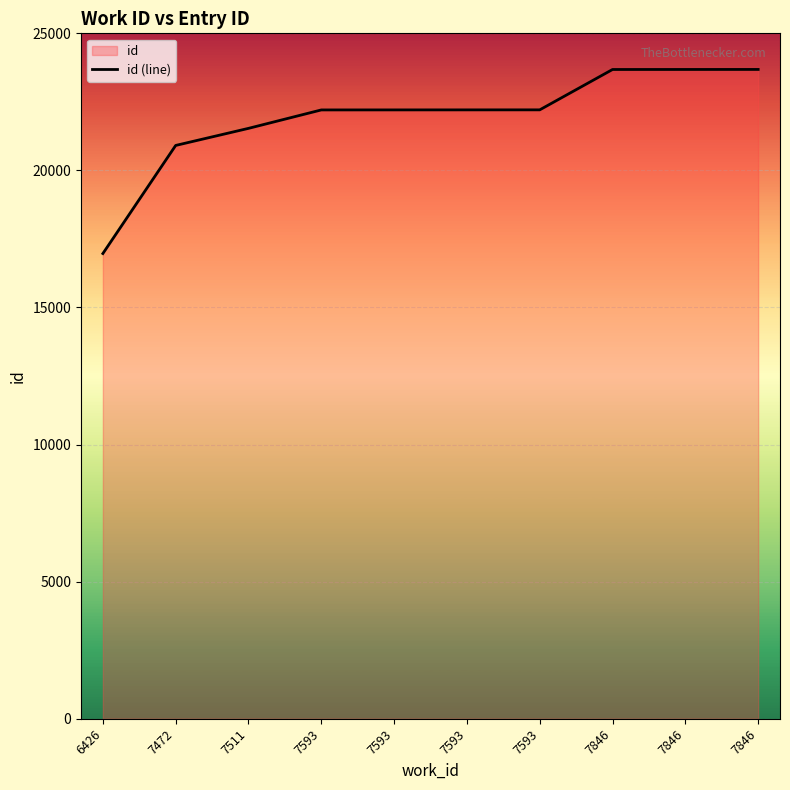

Reading left to right, transcribe all the data shown in this chart.

16968	20911	21534	22206	22207	22208	22209	23681	23682	23683